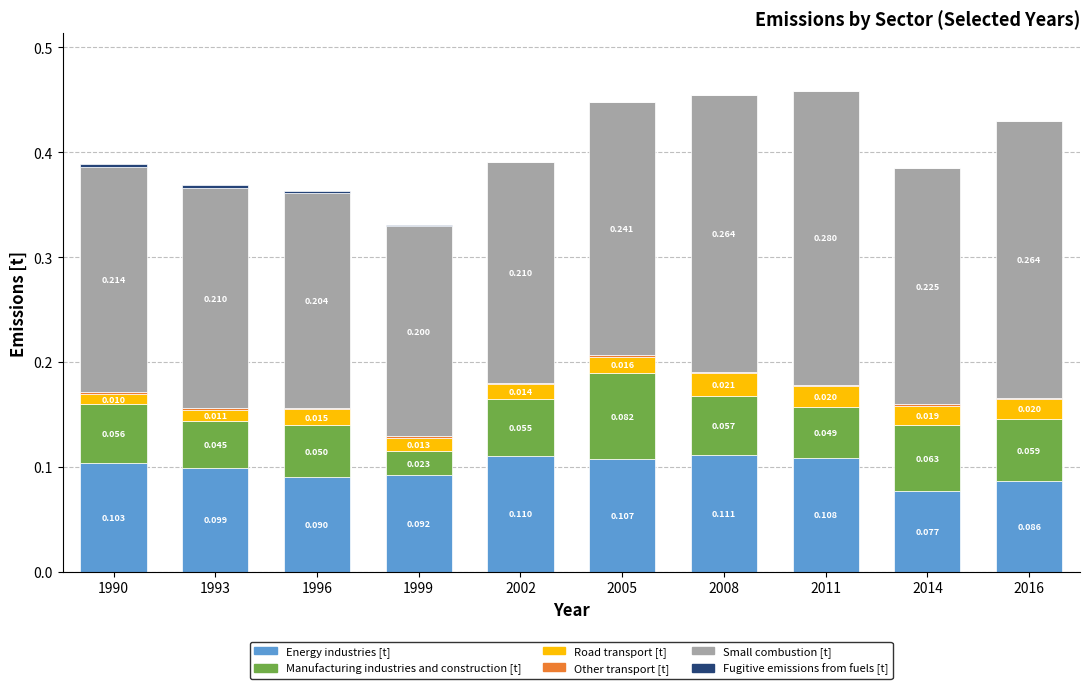

Are the bars grouped side by side (vs. stacked)?

No